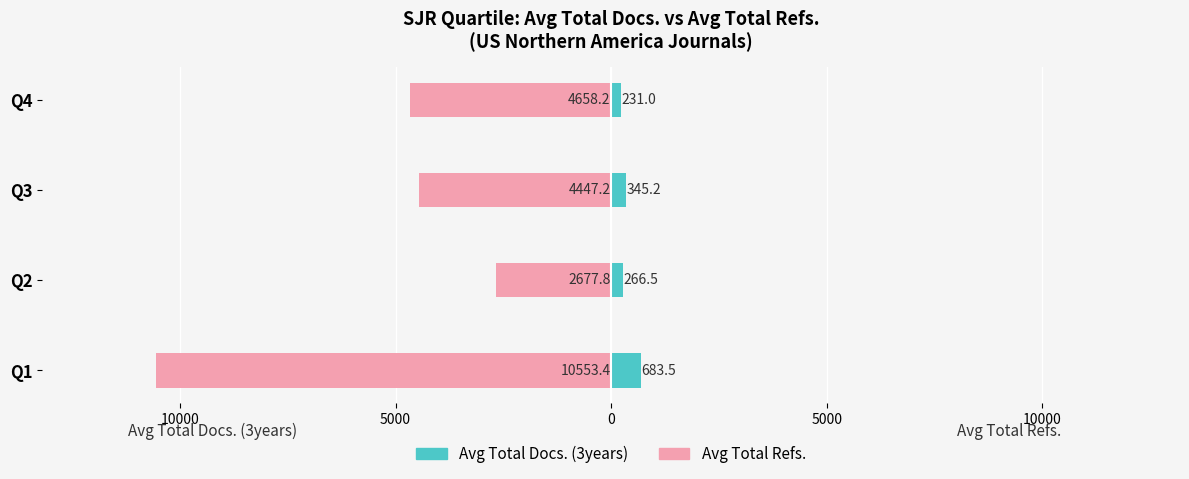

List the series in order of their peak value, lowest first.

Avg Total Refs., Avg Total Docs. (3years)